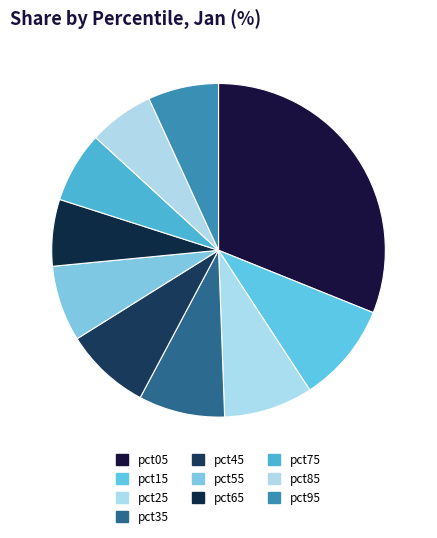

To the nearest percent, what portion does pct15 represent?

10%